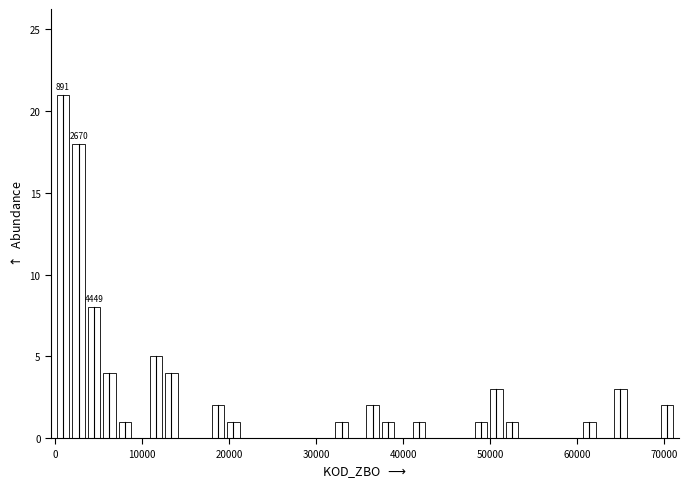

Around what value on the x-axis is the tallest bar? Give the approximate position of its centre, as read against the axis.

1000